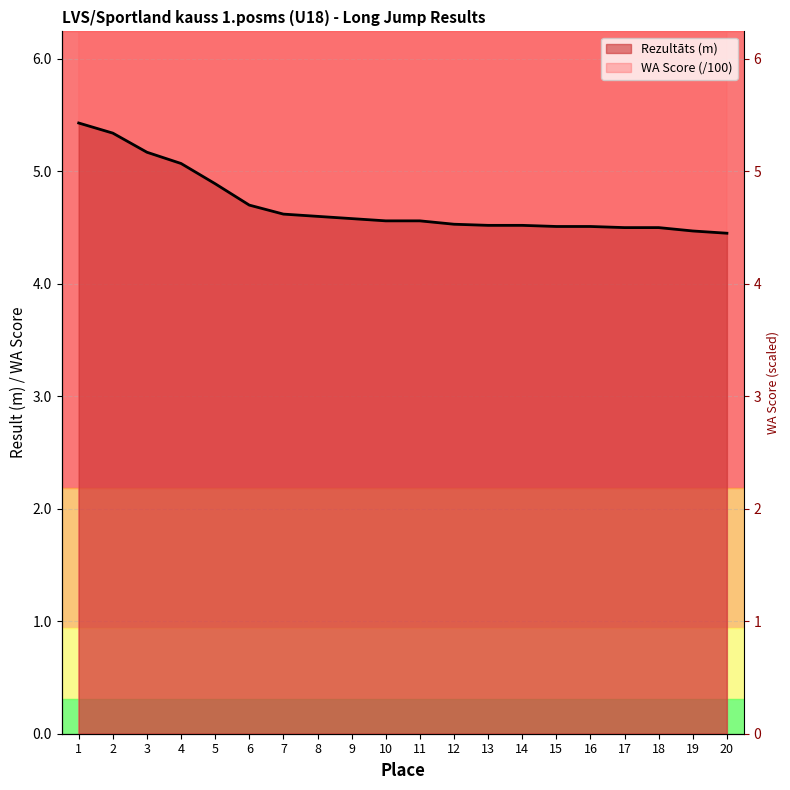

What is the difference between the second highest and second lowest values in the WA Score series?

1.9